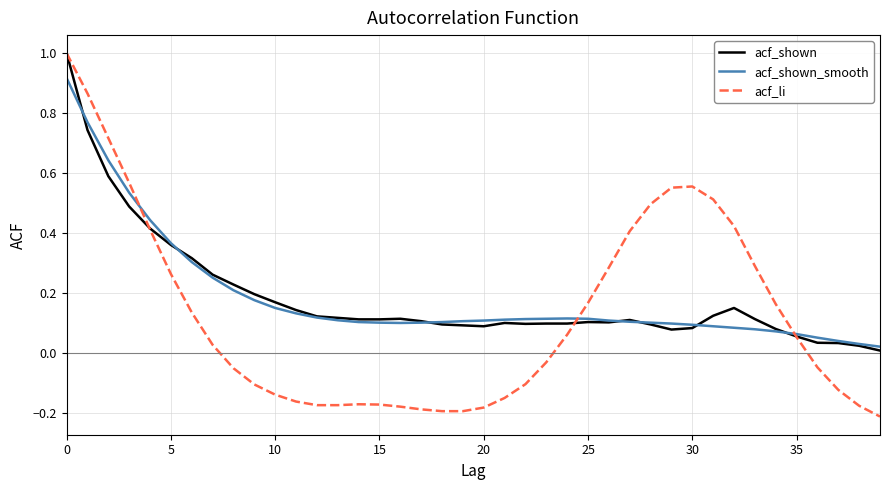

What is the highest value of the acf_li series?

1.0